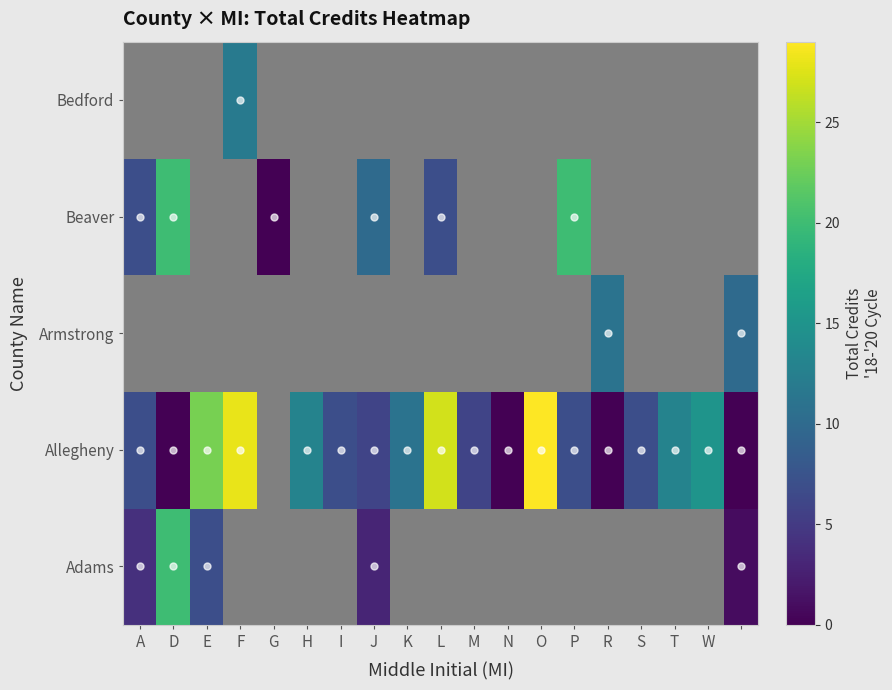

What is the maximum value shown in the chart?

29.0